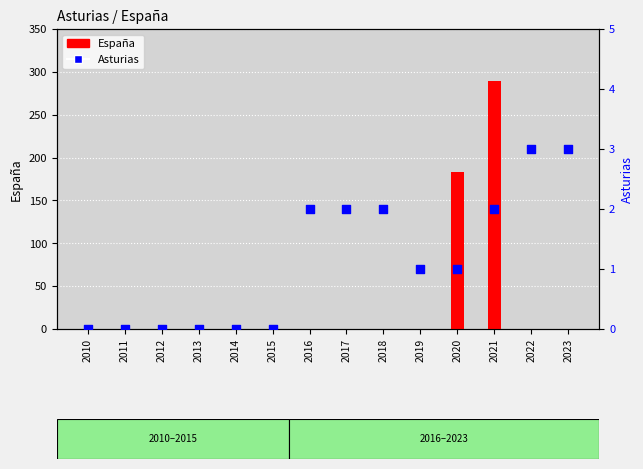

Which series has the largest Y range (max minus min)?

España